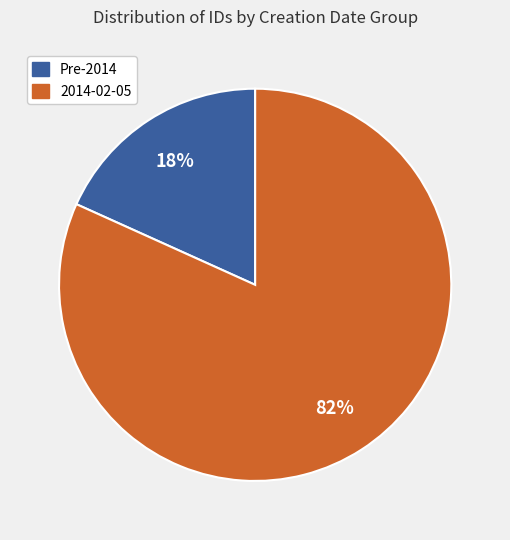

To the nearest percent, what is the average slice percentage?

50%